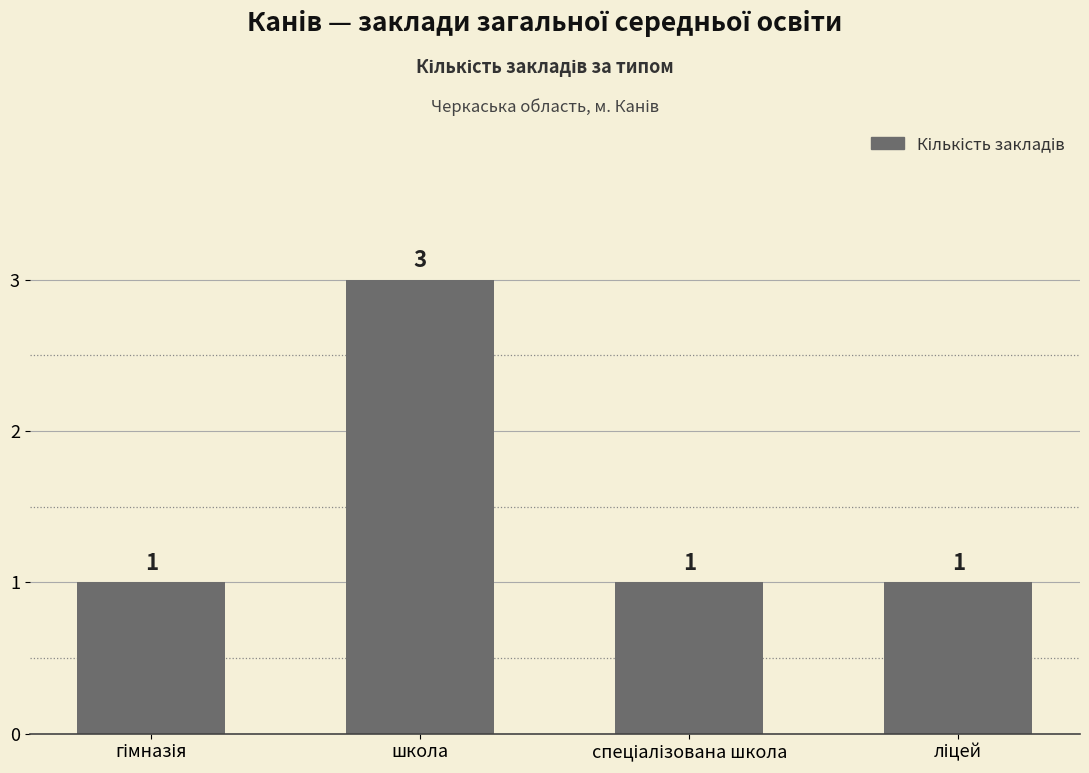

What is the average value?

2